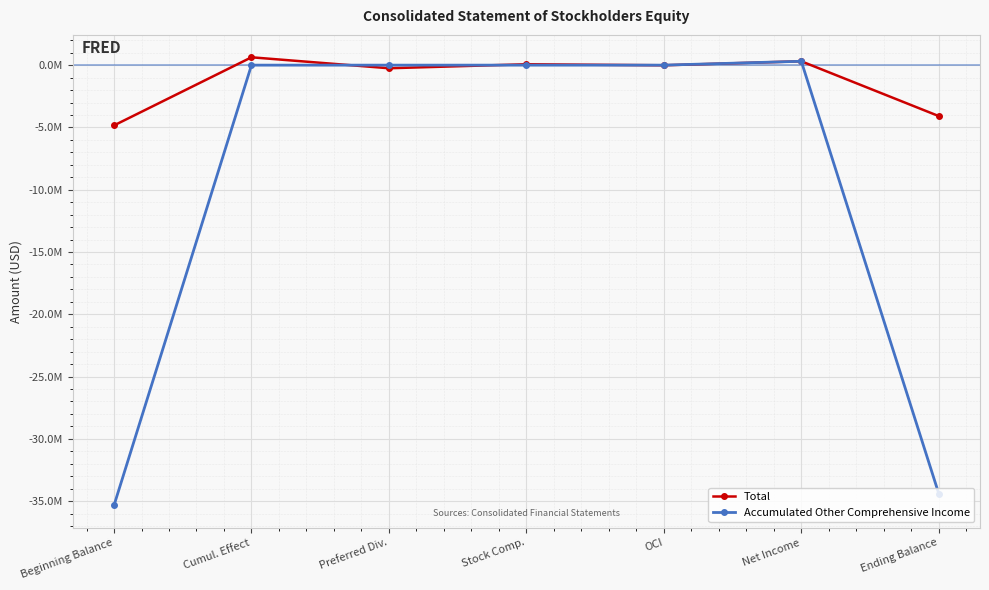

How many negative values does the Accumulated Other Comprehensive Income series have?

2